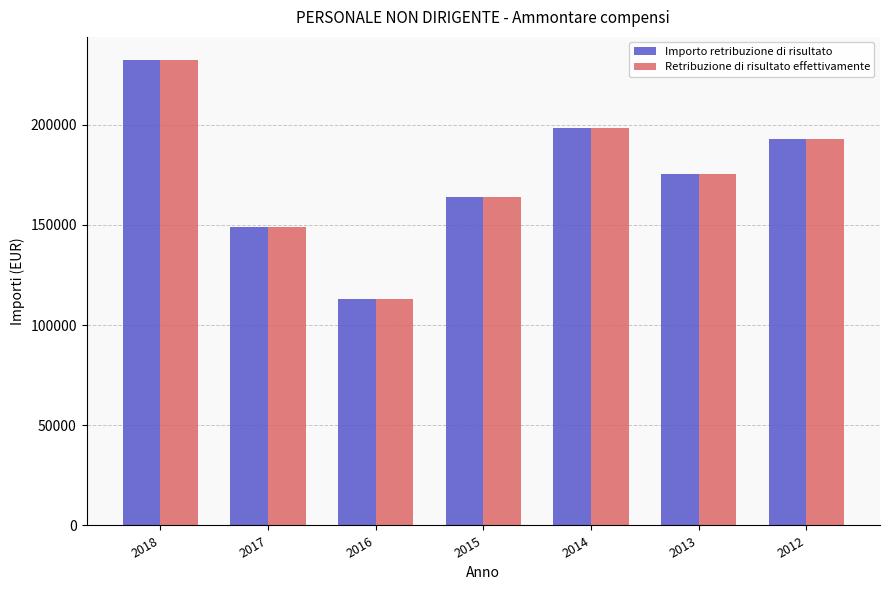

At how many categories does at least one series exceed 155097?

5